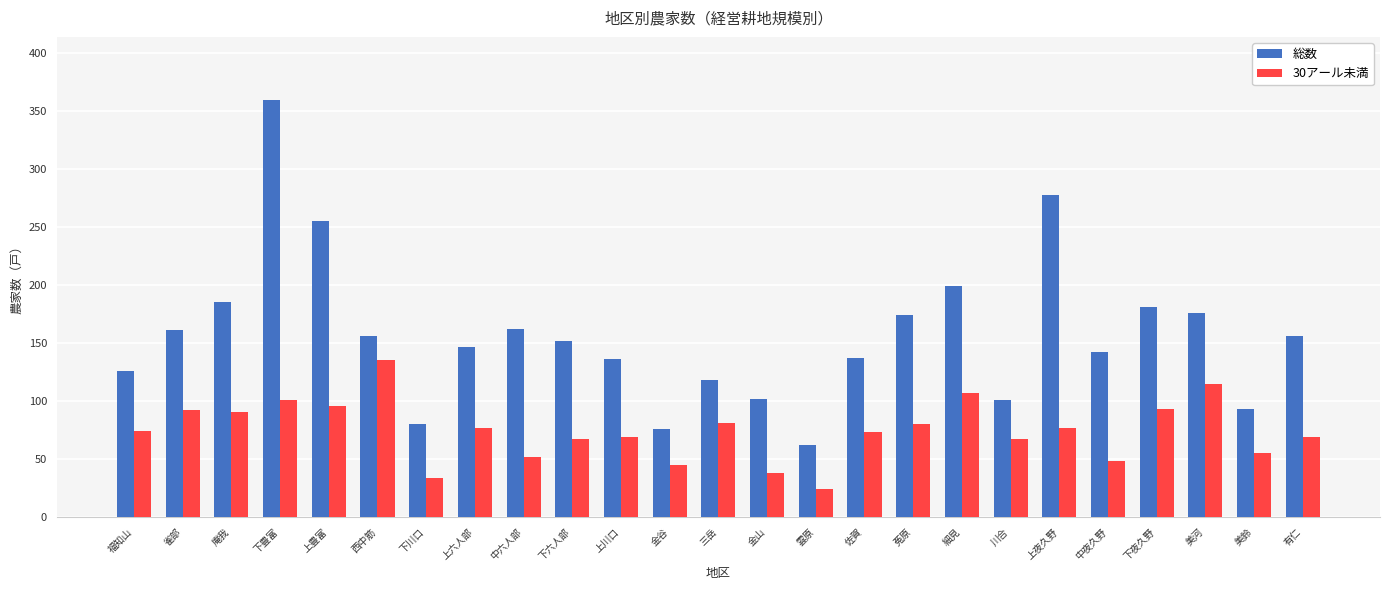

List the series in order of their overall mean, lowest first.

30アール未満, 総数